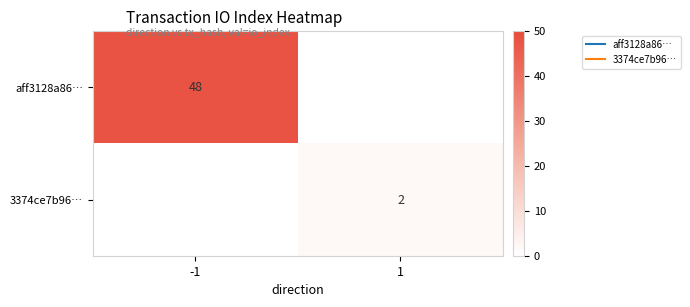

Rank the series at 1 from highest to lowest value.

3374ce7b96…, aff3128a86…